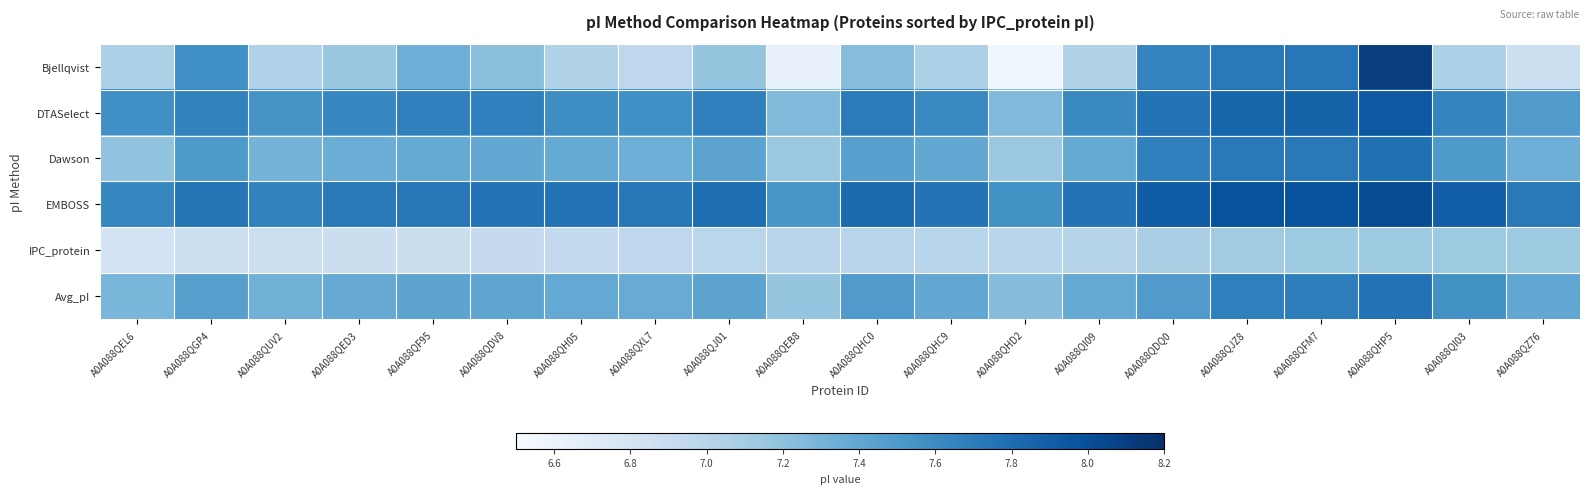

Which series changed the most between A0A088QF95 and A0A088QH05?

Bjellqvist